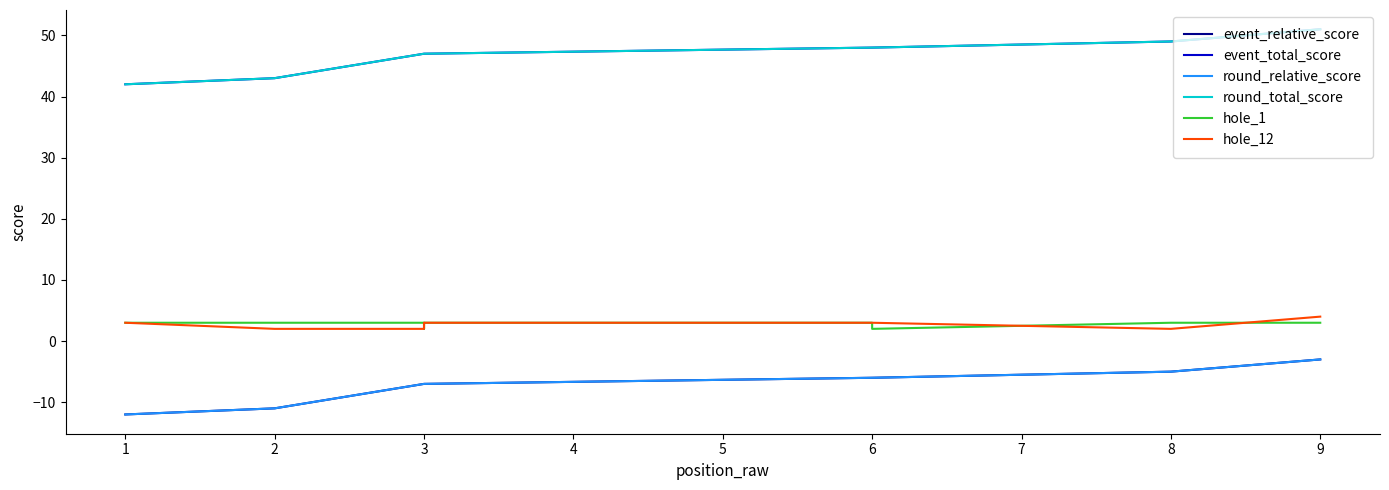

How many series are shown in this chart?

6